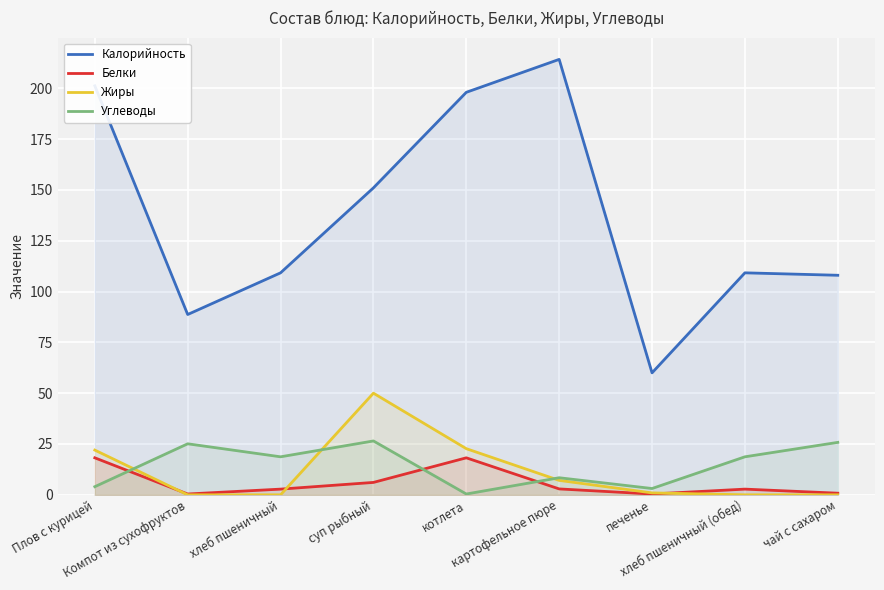

How many lines are shown in the chart?

4